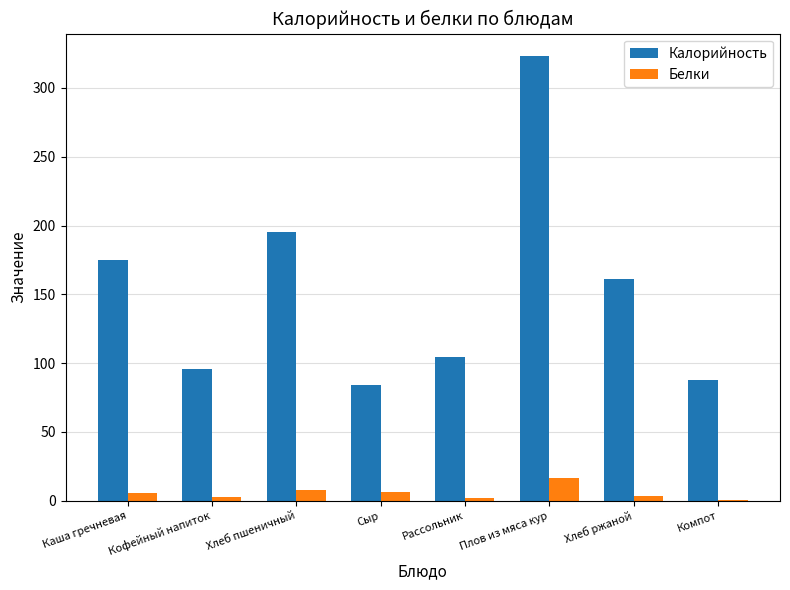

How many values in the Калорийность series exceed 161?

4